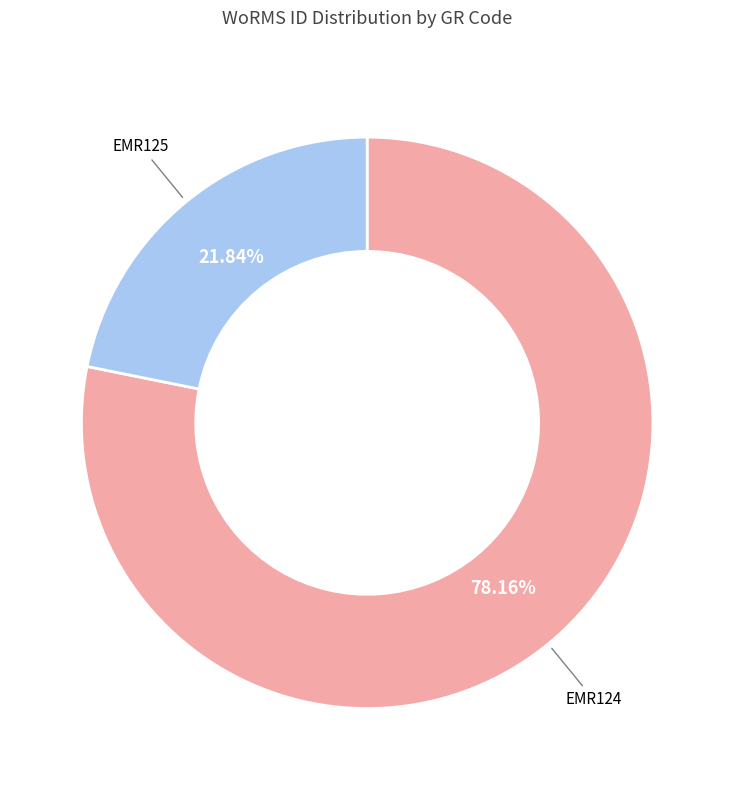

What is the smallest slice in the pie chart?

EMR125